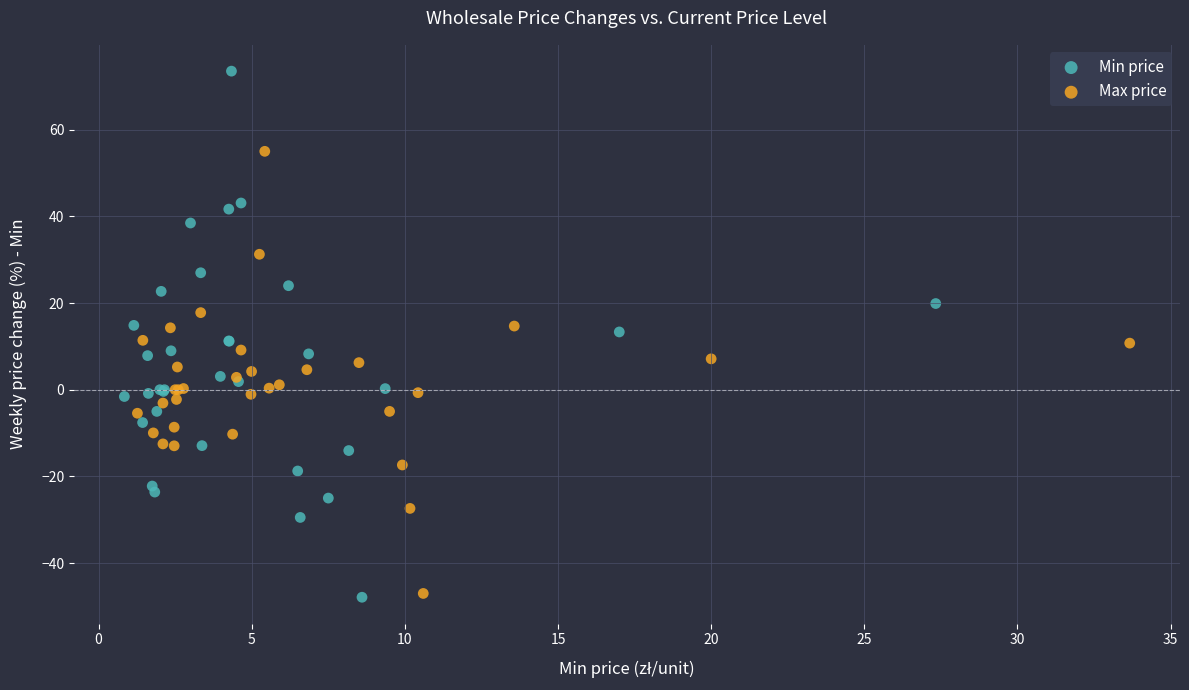

Which series contains the highest Y value?

Min price